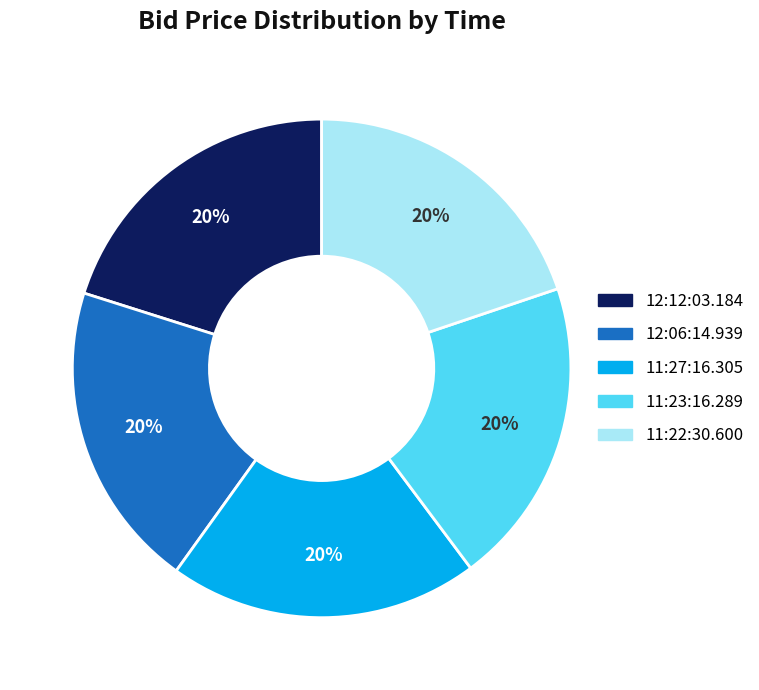

To the nearest percent, what percentage of the pie is 12:12:03.184?

20%